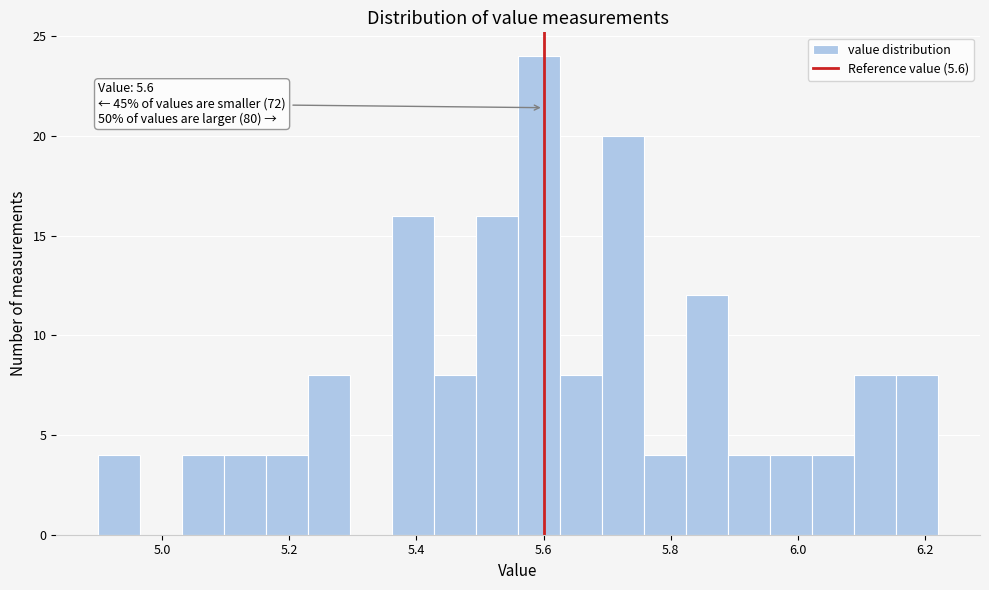

Around what value on the x-axis is the tallest bar? Give the approximate position of its centre, as read against the axis.

5.60